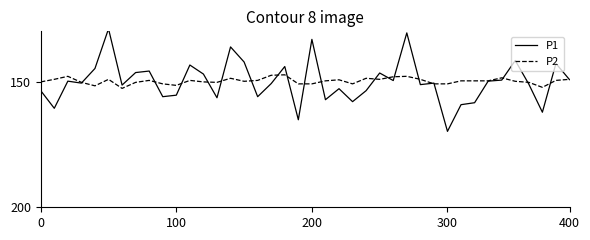

What is the highest value of the P2 series?

152.7